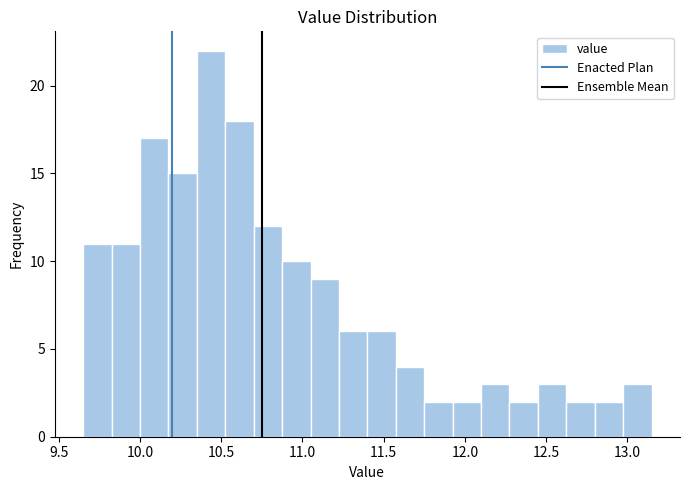

Read against the x-axis, roughly where is the centre of the tallest bar?

10.45